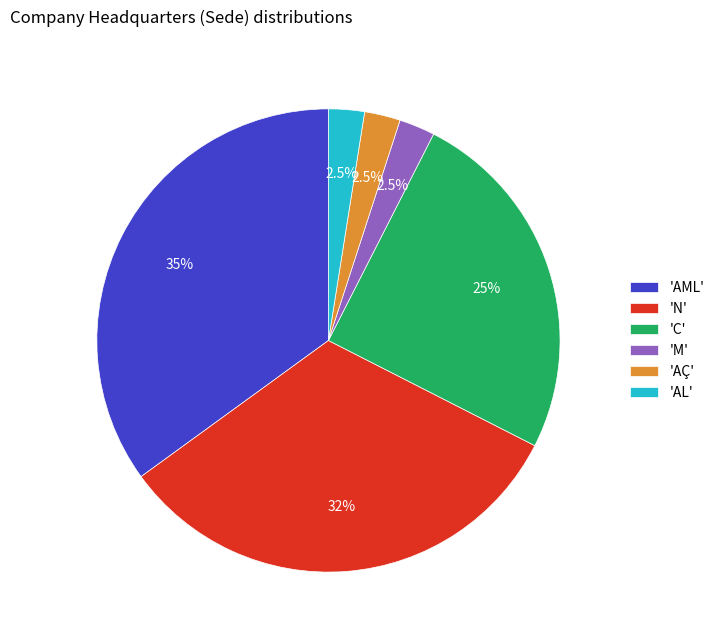

Count the number of slices in the pie.

6